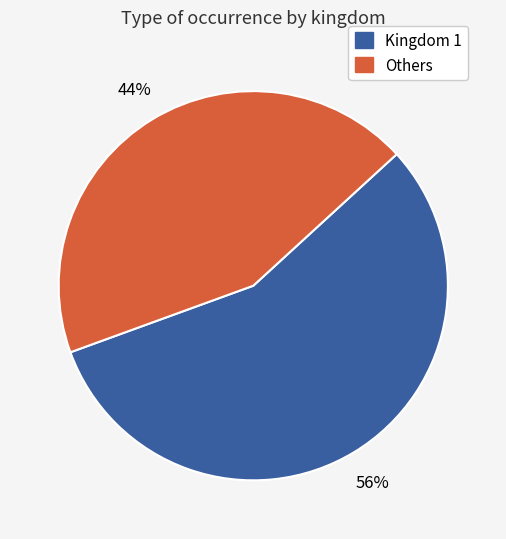

Is there any slice that represents more than half of the pie?

Yes